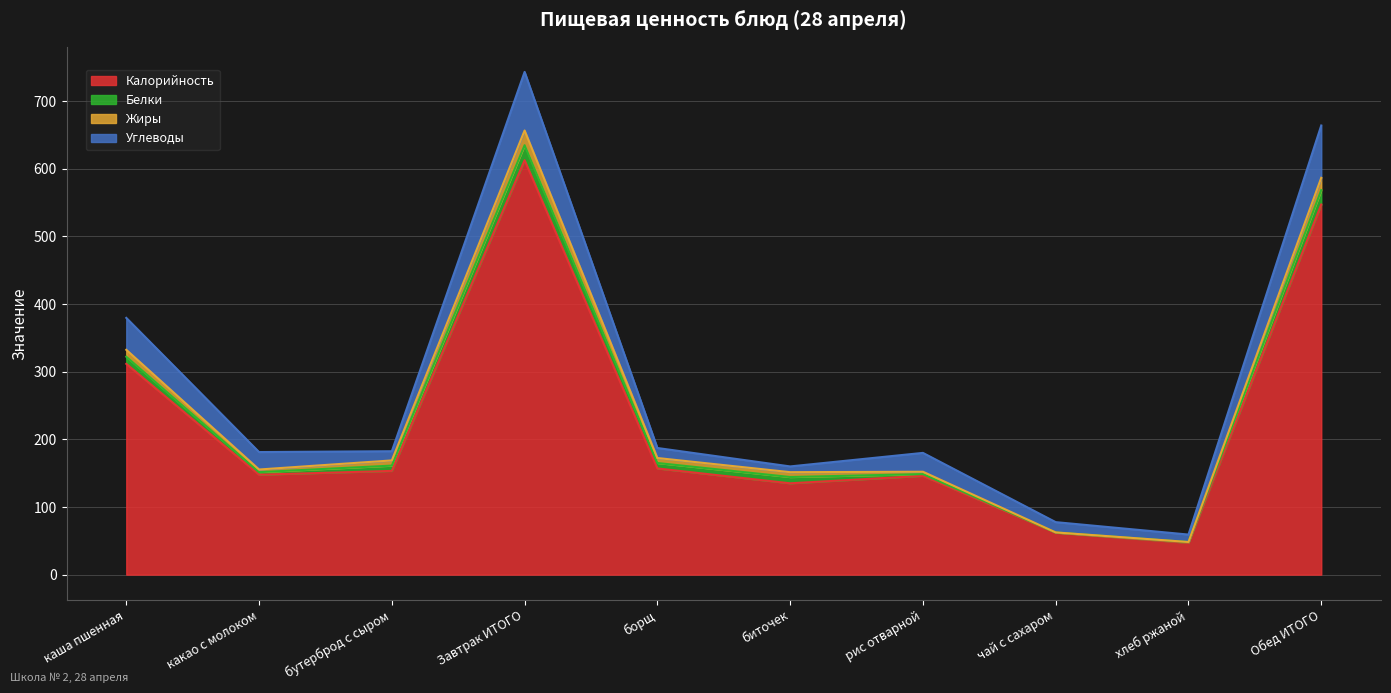

True or false: Калорийность and Углеводы cross at least once.

False